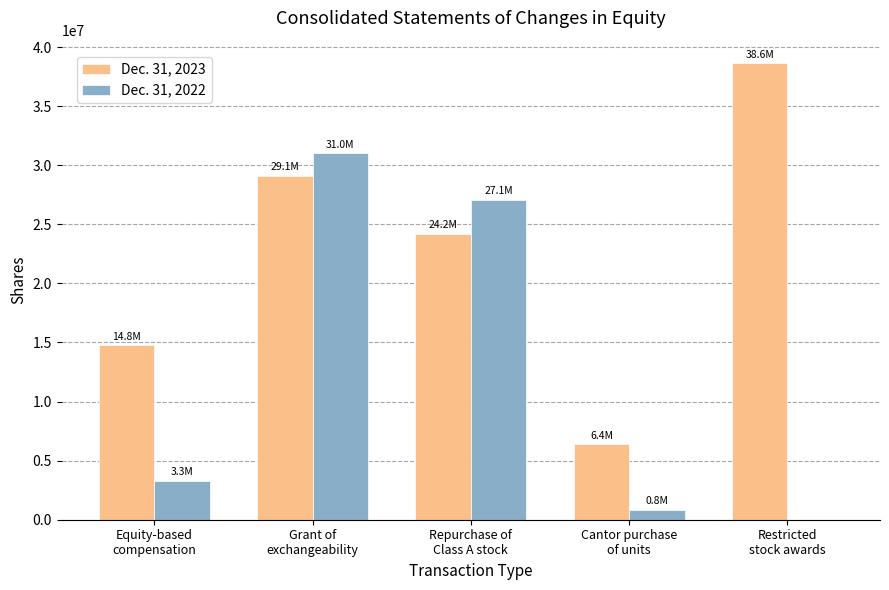

Which series has the largest total across all categories?

Dec. 31, 2023